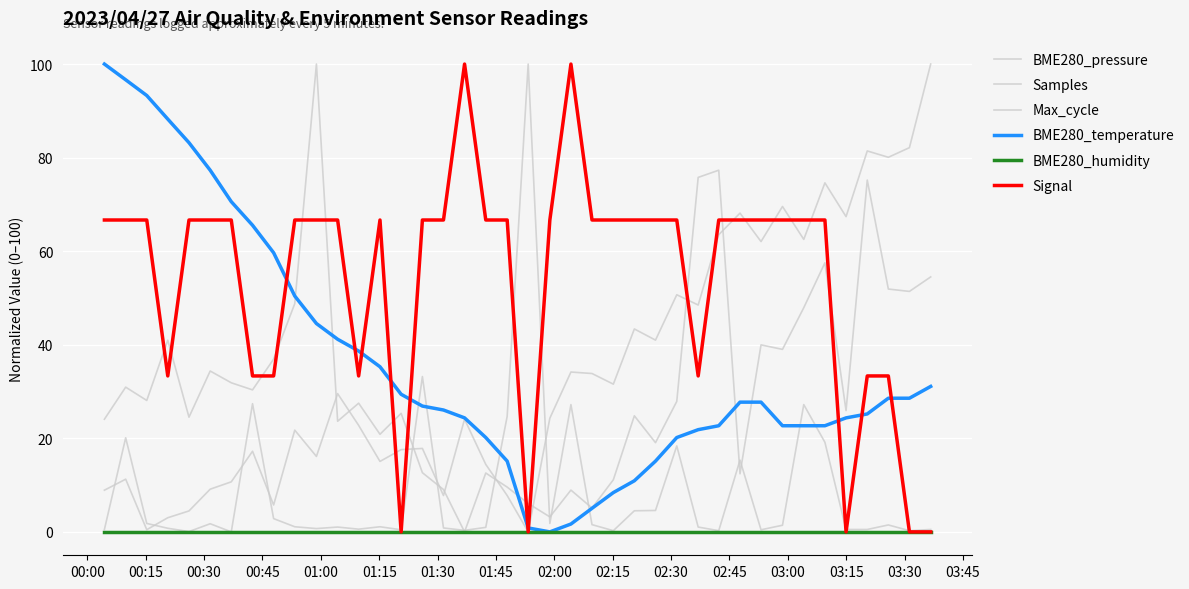

Does the chart have visible grid lines?

Yes